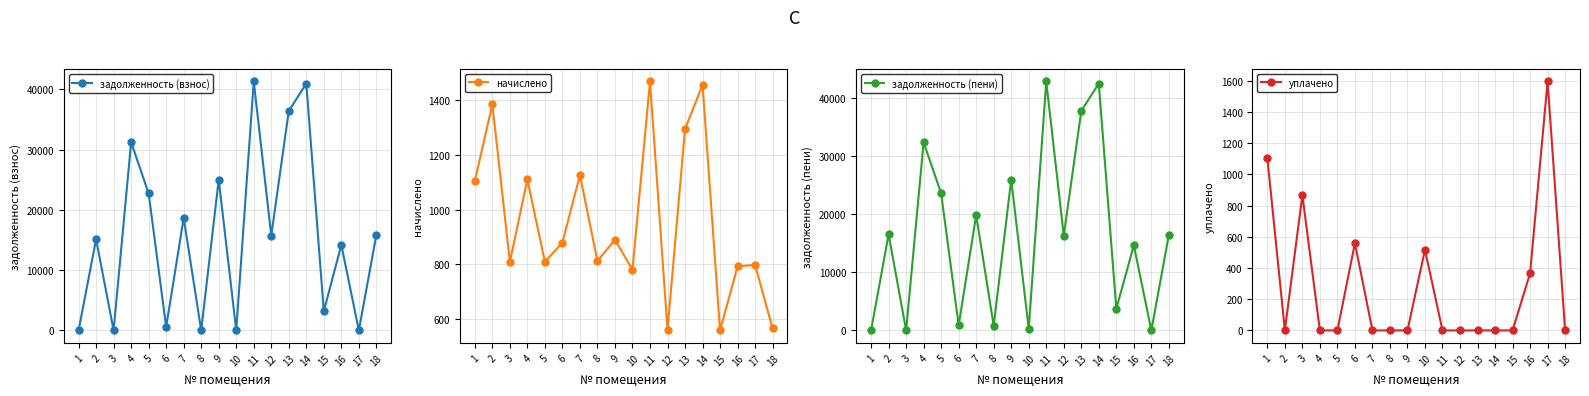

What is the total value across all series at 18?

32817.1